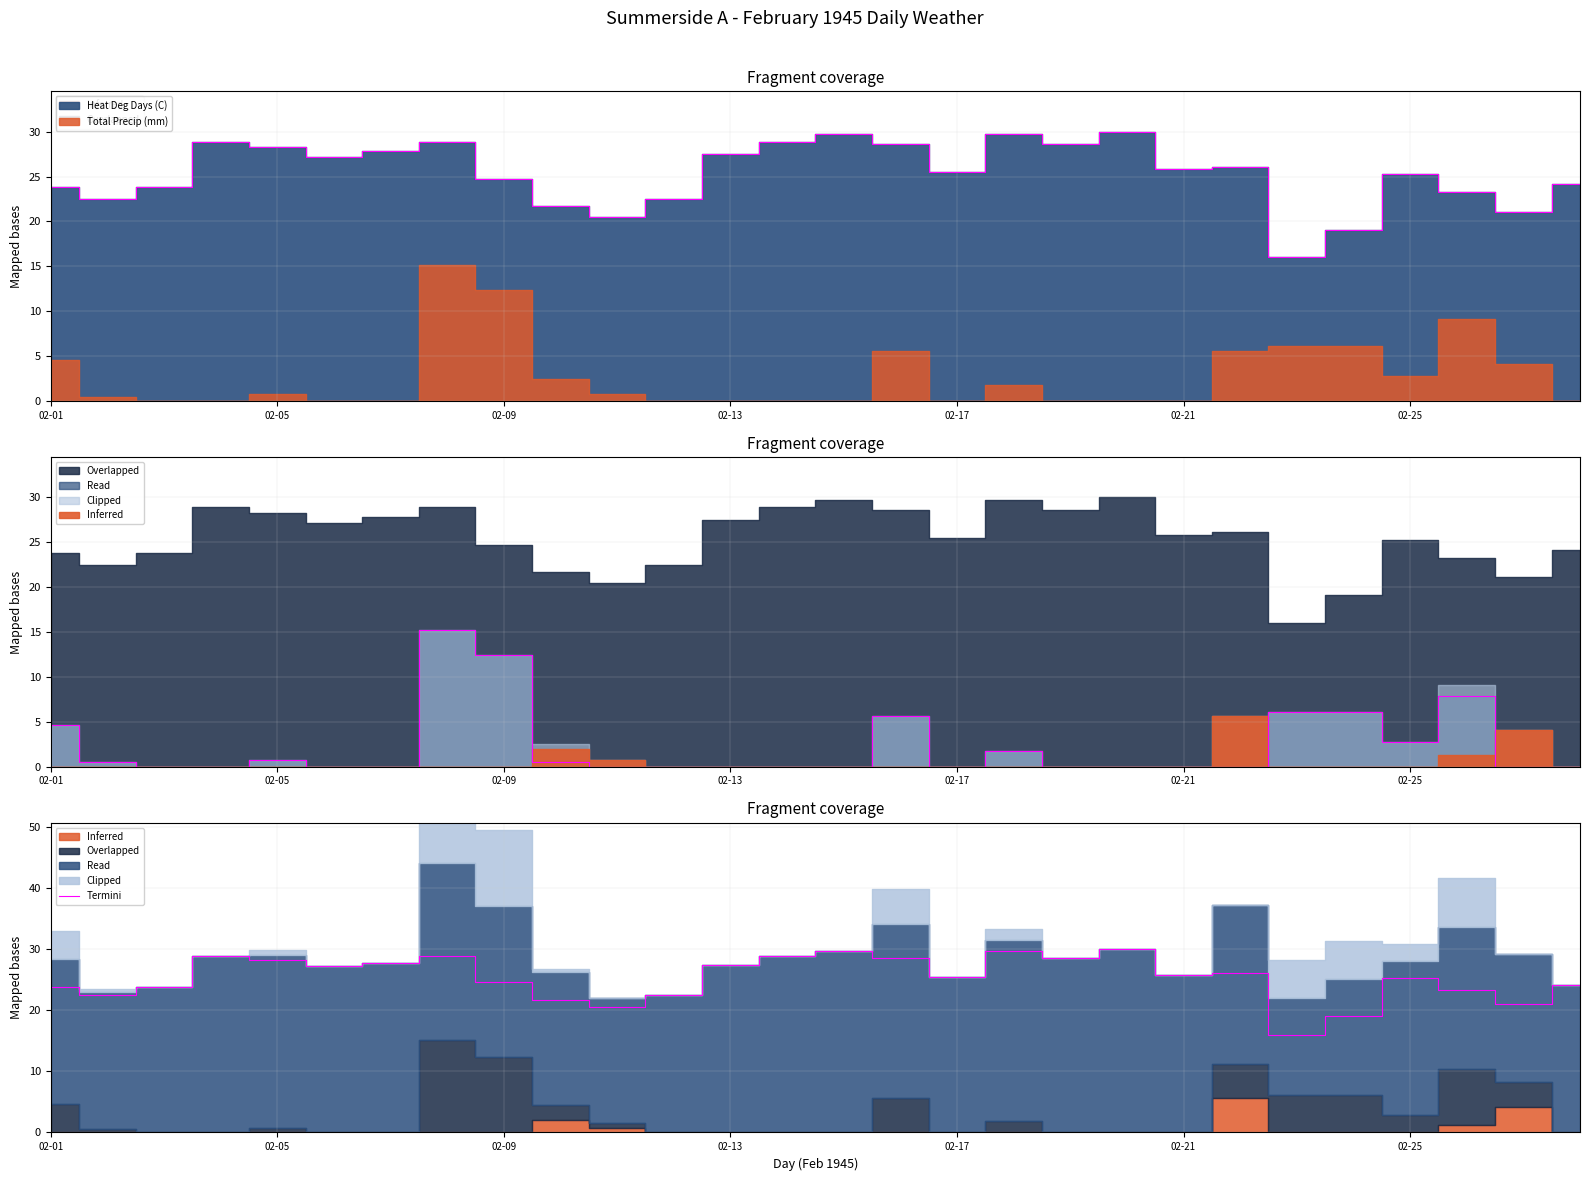

How many lines are shown in the chart?

1